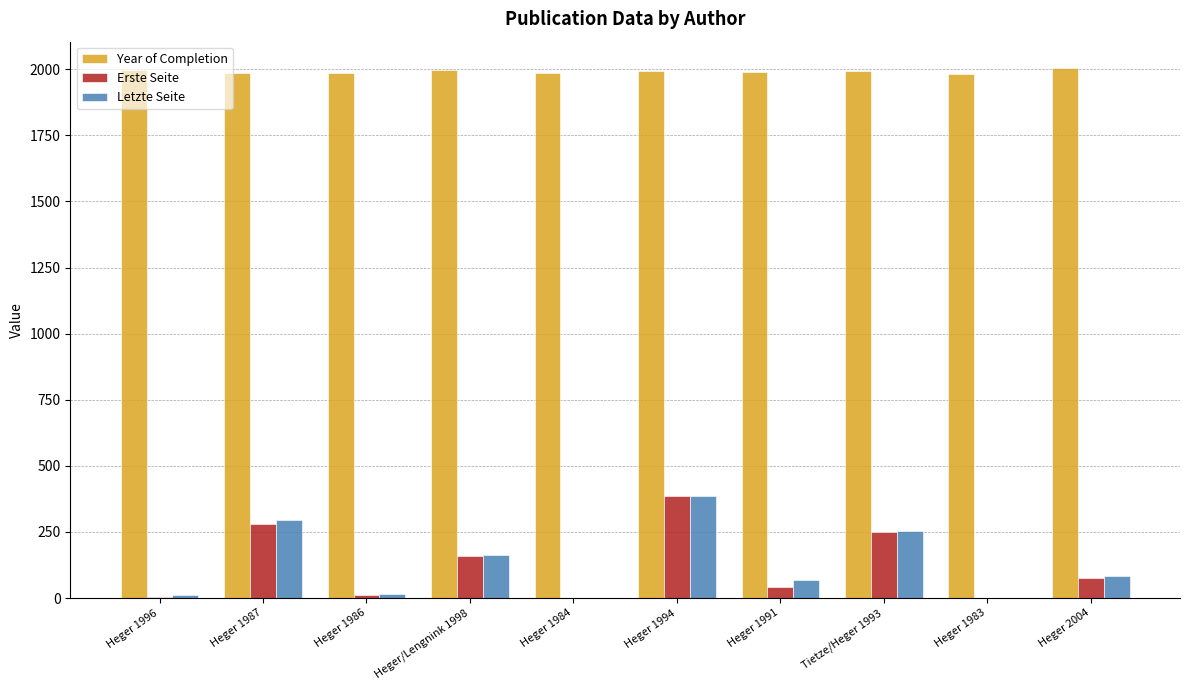

Between Heger 1987 and Heger 1984, which series saw the biggest shift?

Letzte Seite